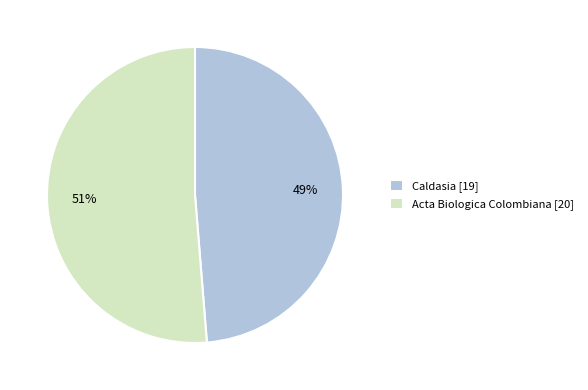

Combined, do Caldasia [19] and Acta Biologica Colombiana [20] account for over 50%?

Yes